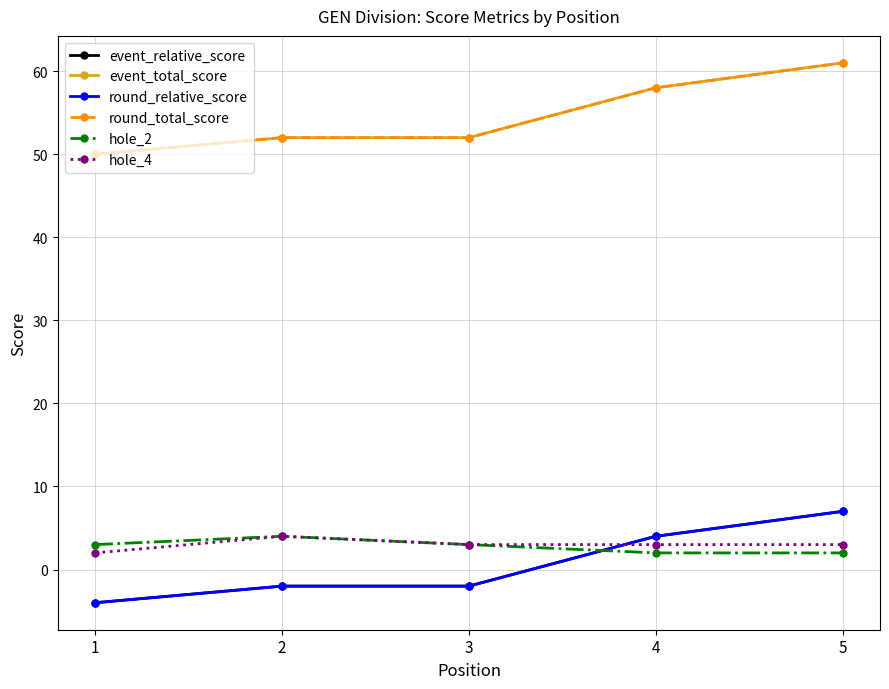

Which category has the highest value across all series?

5